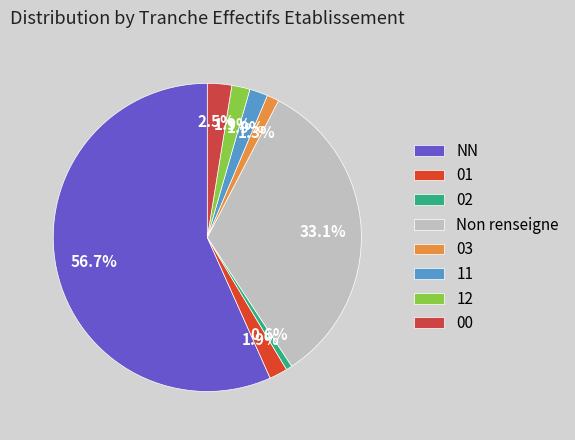

To the nearest percent, what is the difference between the largest and smallest slice percentages?

56%